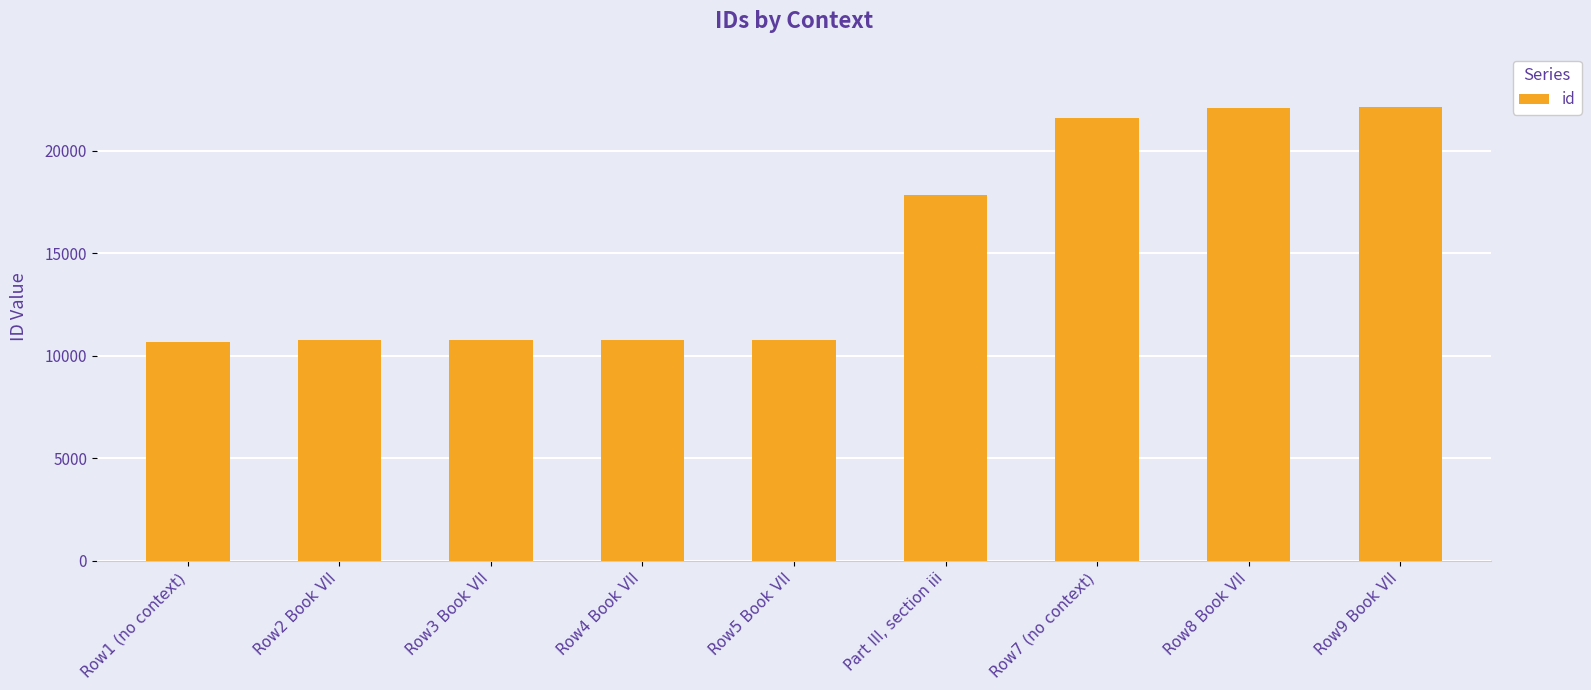

What is the difference between the second highest and second lowest values?

11353